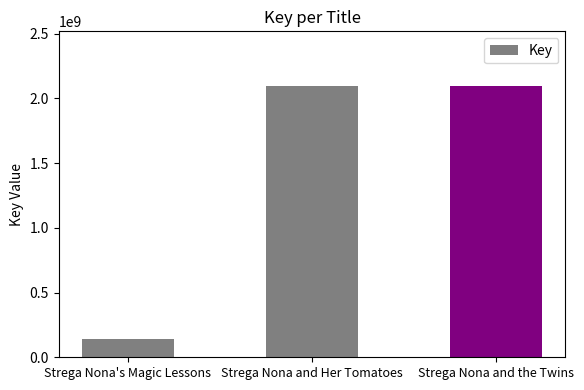

What is the sum of all values?

4339413373